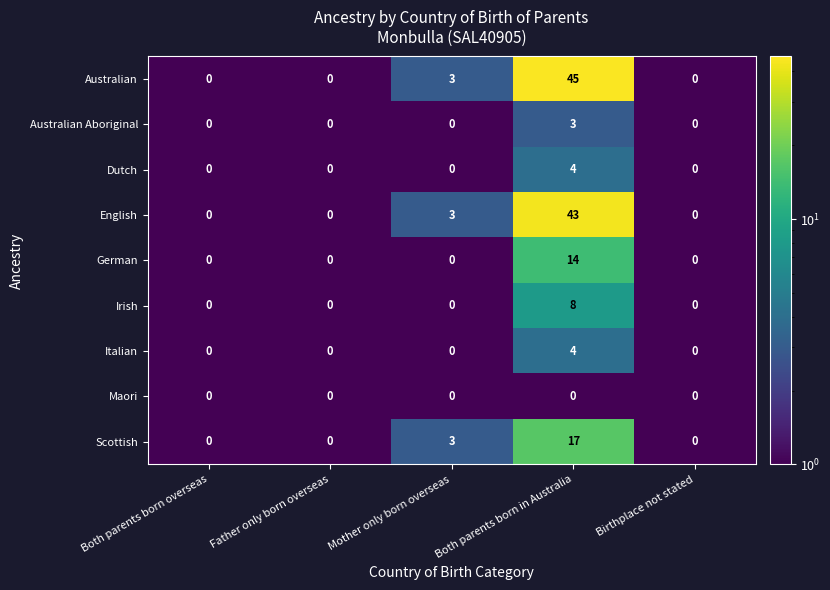

At how many categories does at least one series exceed 16?

1